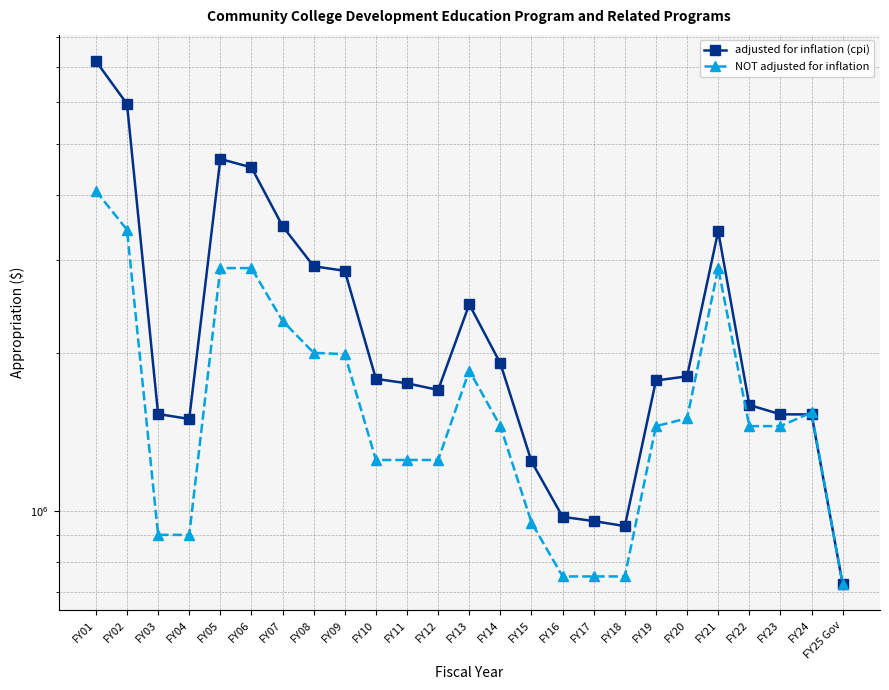

What is the total value across all series at FY01?

11260080